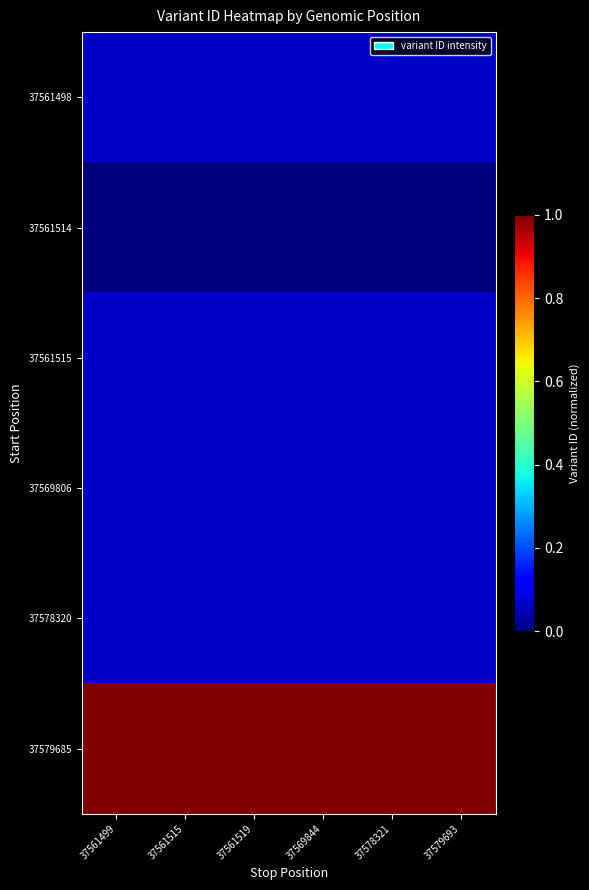

Rank the series at 37569844 from highest to lowest value.

37579685, 37578320, 37569806, 37561515, 37561498, 37561514